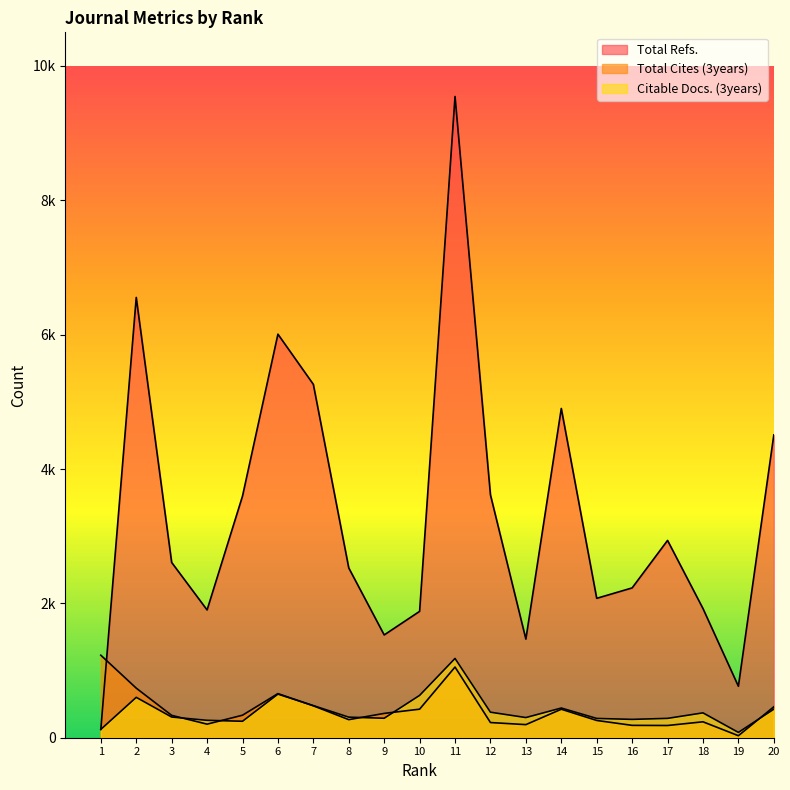

How many lines are shown in the chart?

3